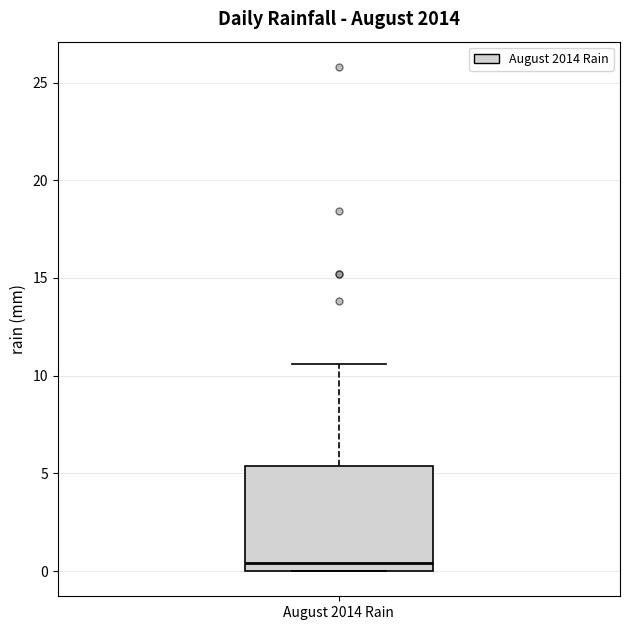

Where does the upper whisker of the box for August 2014 Rain end on the y-axis? The values are not printed on the chart, so give them approximately, as read against the axis.

10.5